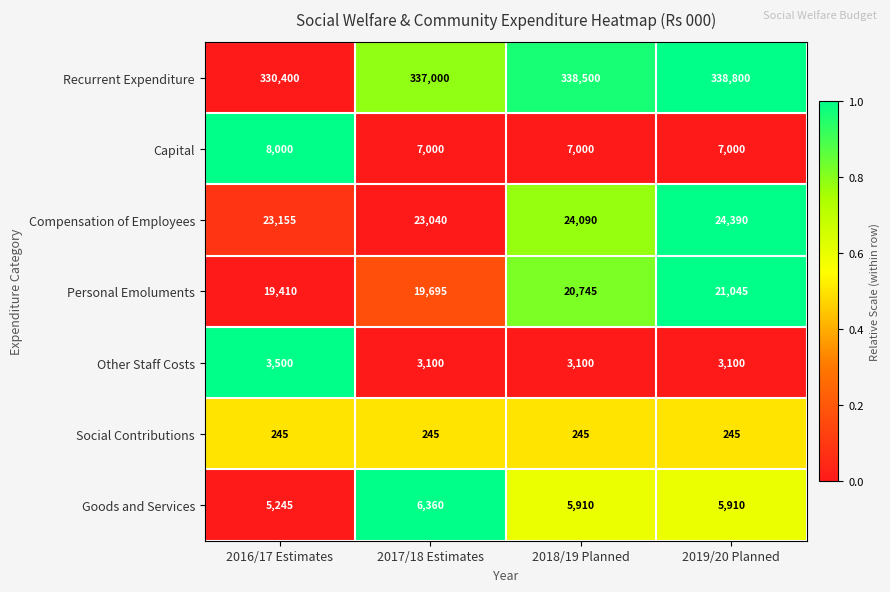

At which category is the sum across all series the highest?

2019/20 Planned